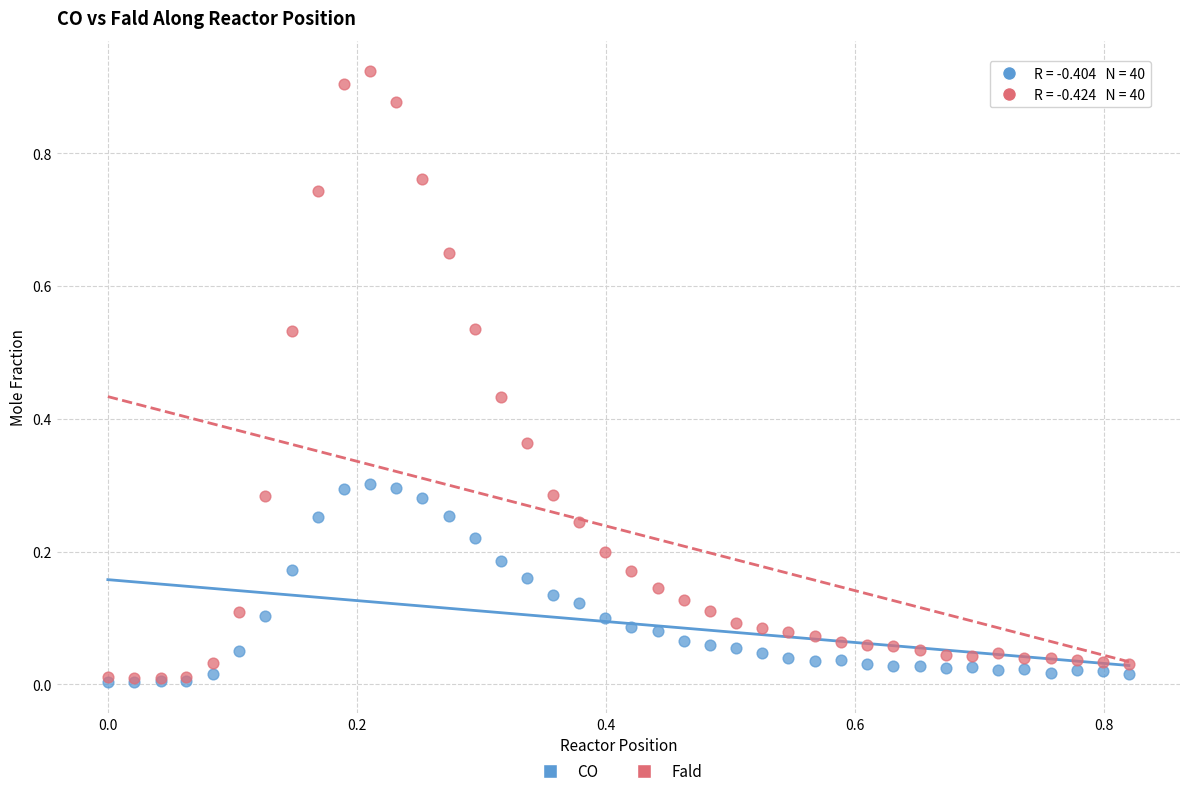

What are all the series names shown in the legend?

CO, Fald